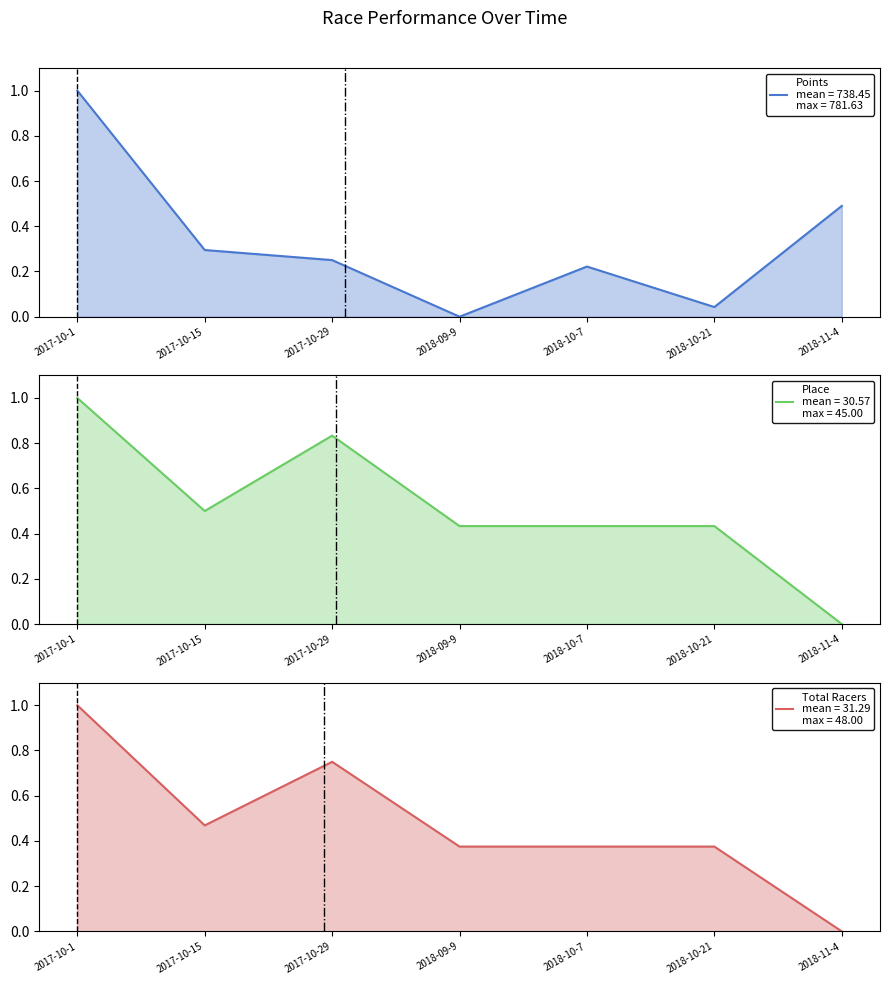

What value does the Place (line) series have at 2017-10-1?

1.0